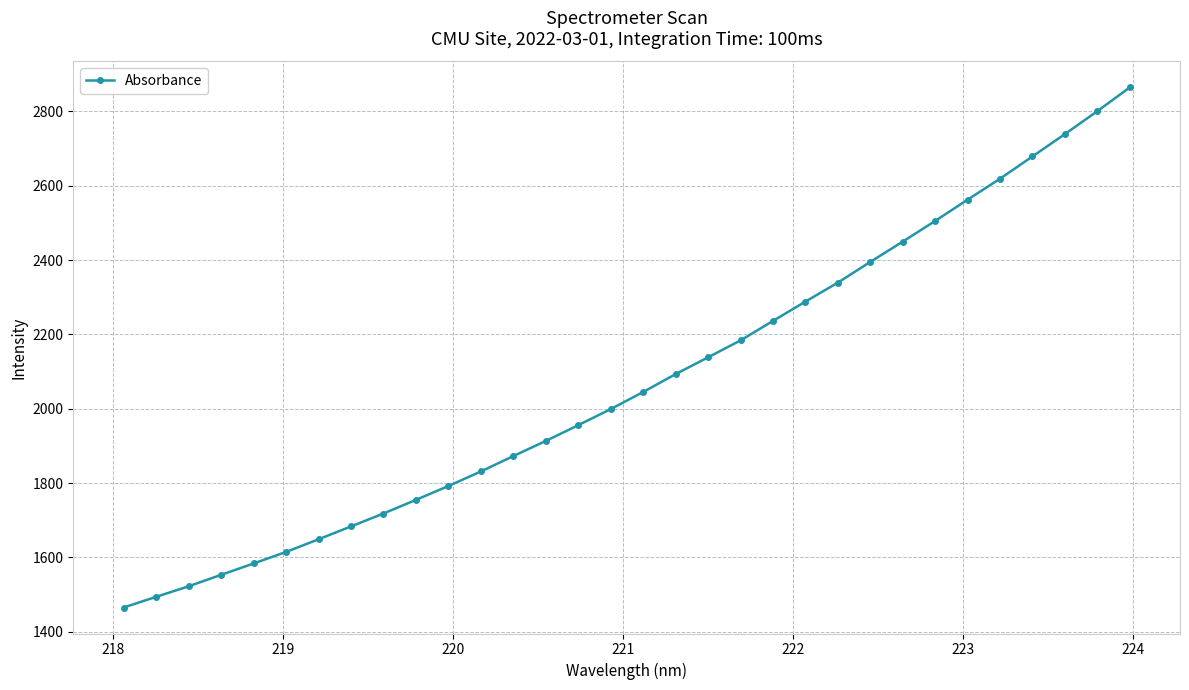

What is the sum of all values?

66338.1